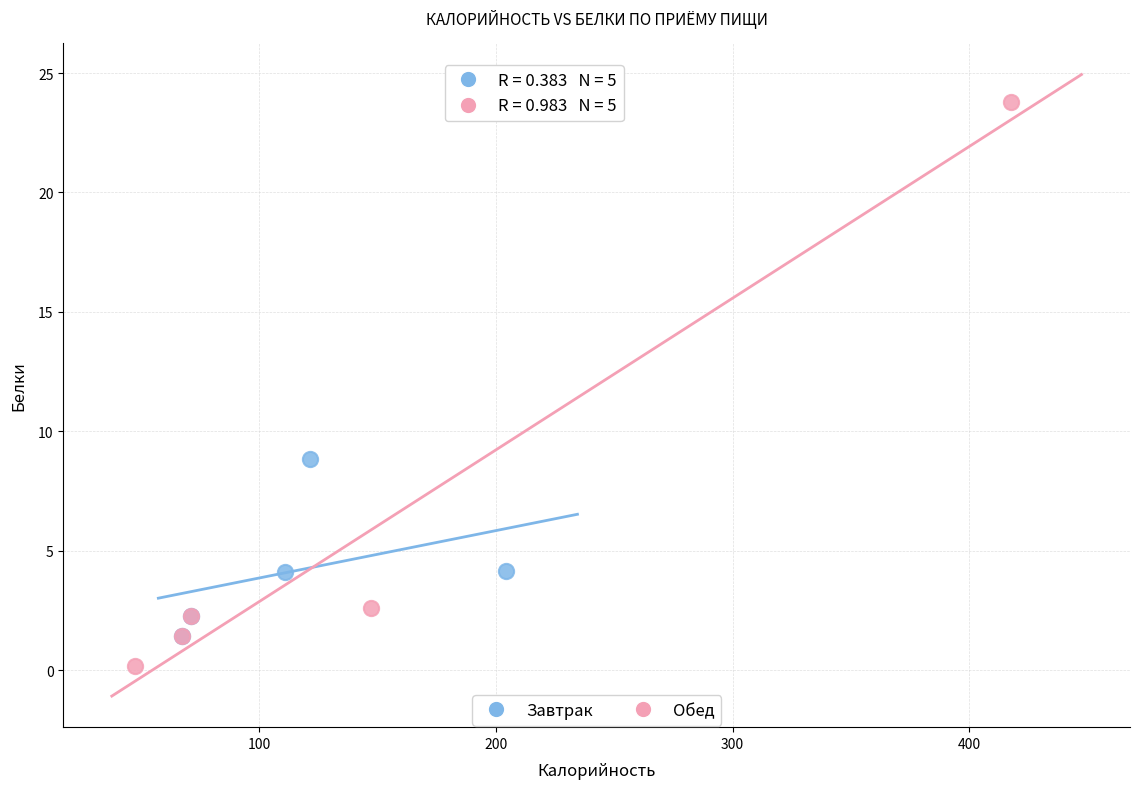

Which series reaches the minimum Y coordinate?

Обед